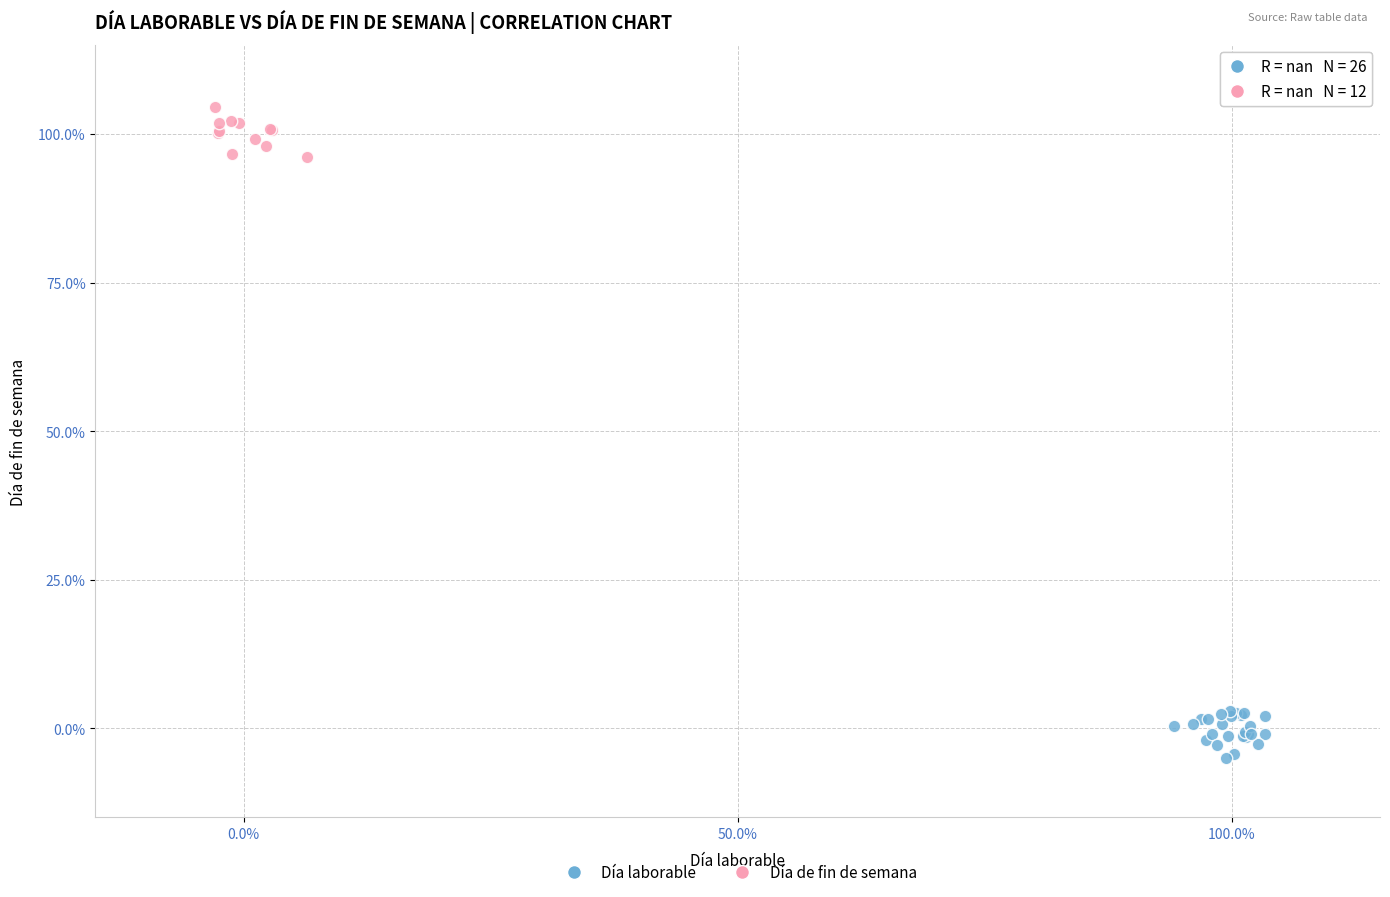

What are all the series names shown in the legend?

Día laborable, Día de fin de semana